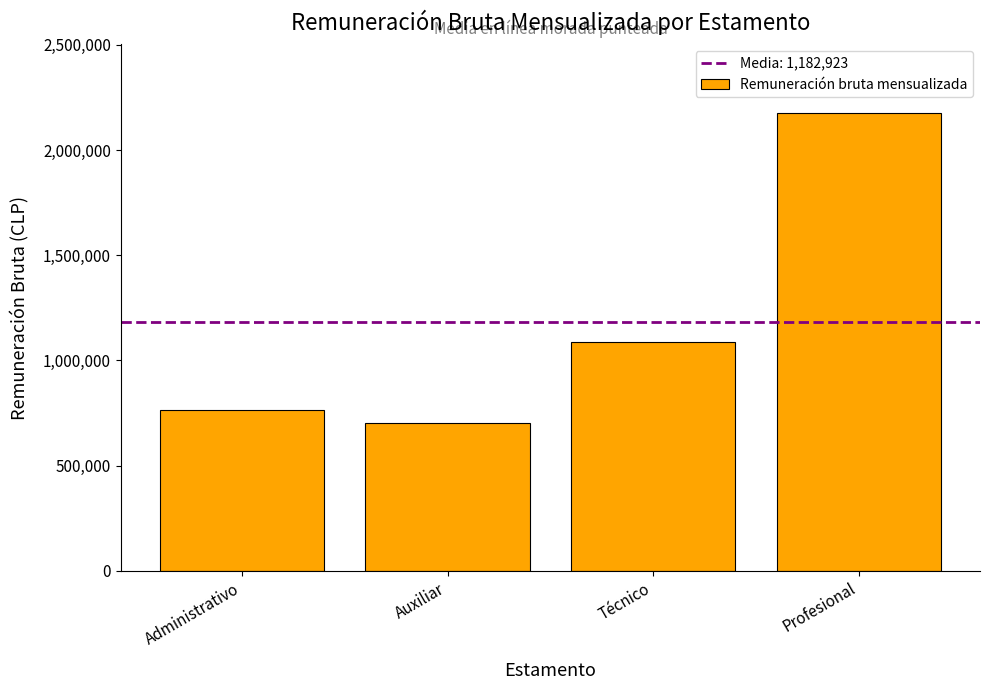

Are the bars horizontal?

No